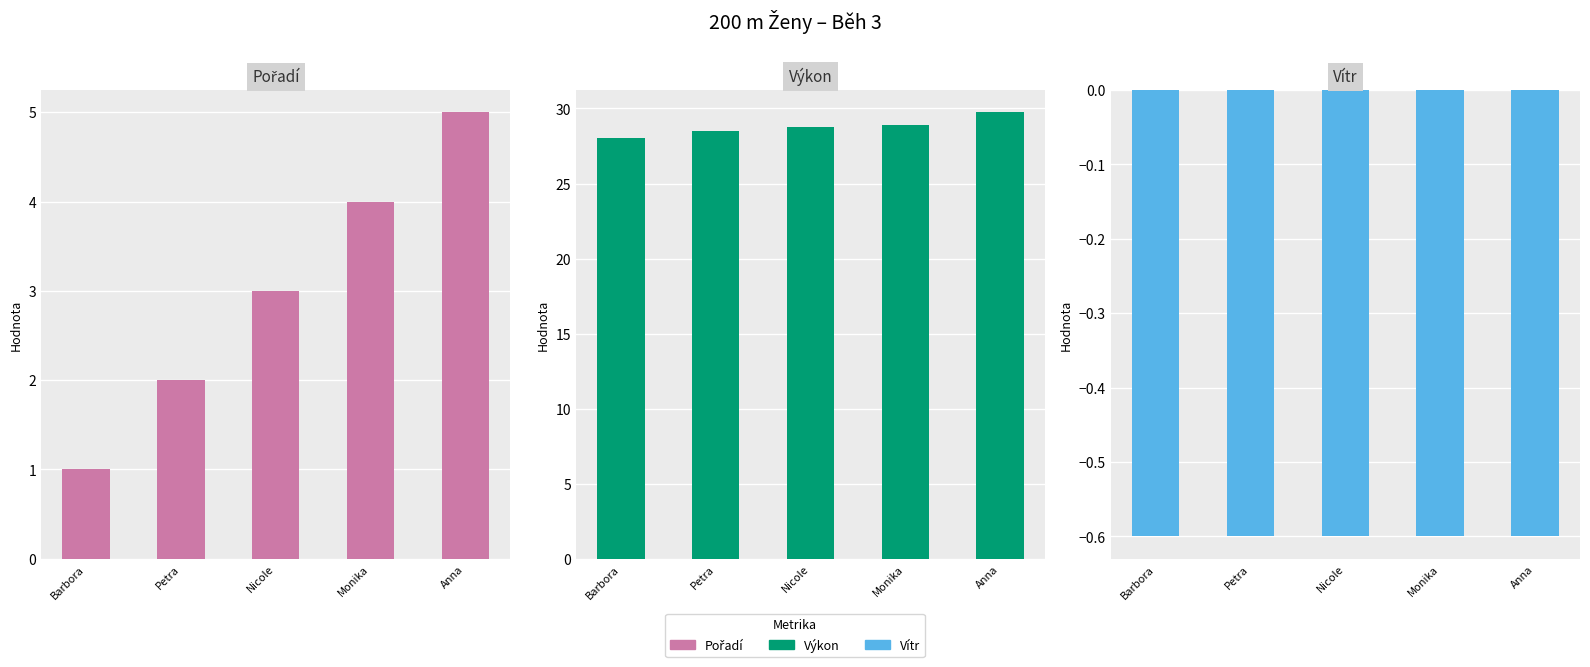

What is the smallest value displayed?

-0.6